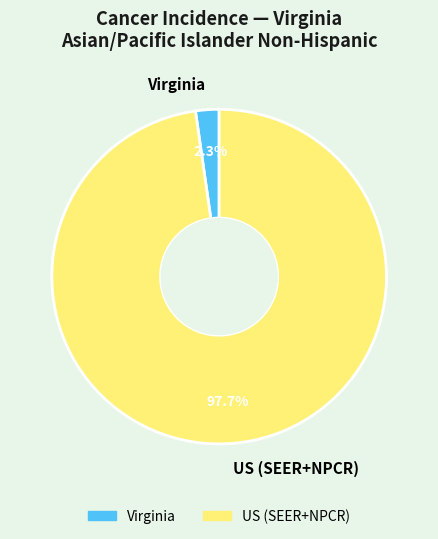

Between US (SEER+NPCR) and Virginia, which is larger?

US (SEER+NPCR)